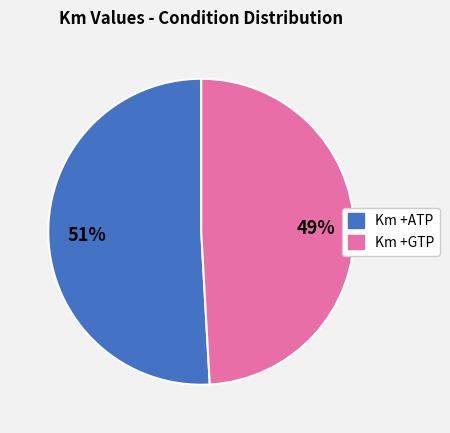

To the nearest percent, what is the difference between the largest and smallest slice percentages?

2%